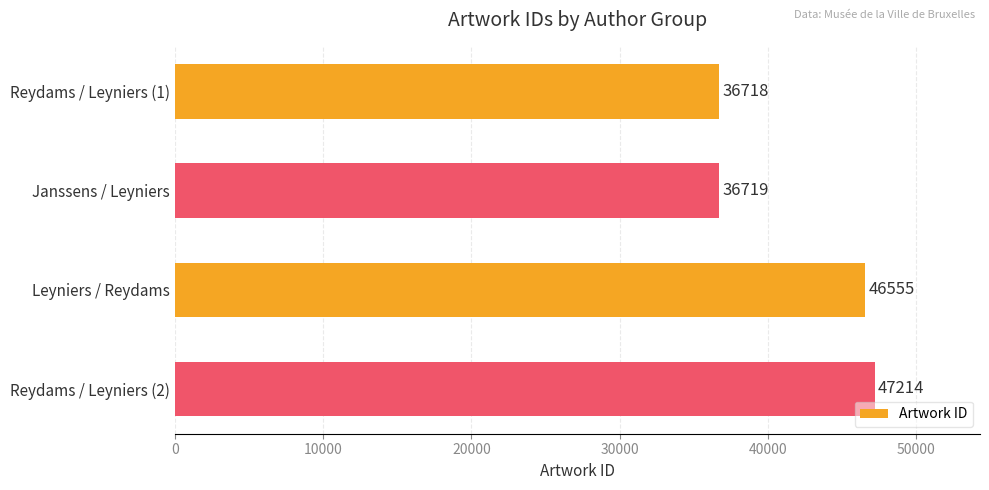

List the labels in order of value, largest first.

Reydams / Leyniers (2), Leyniers / Reydams, Janssens / Leyniers, Reydams / Leyniers (1)